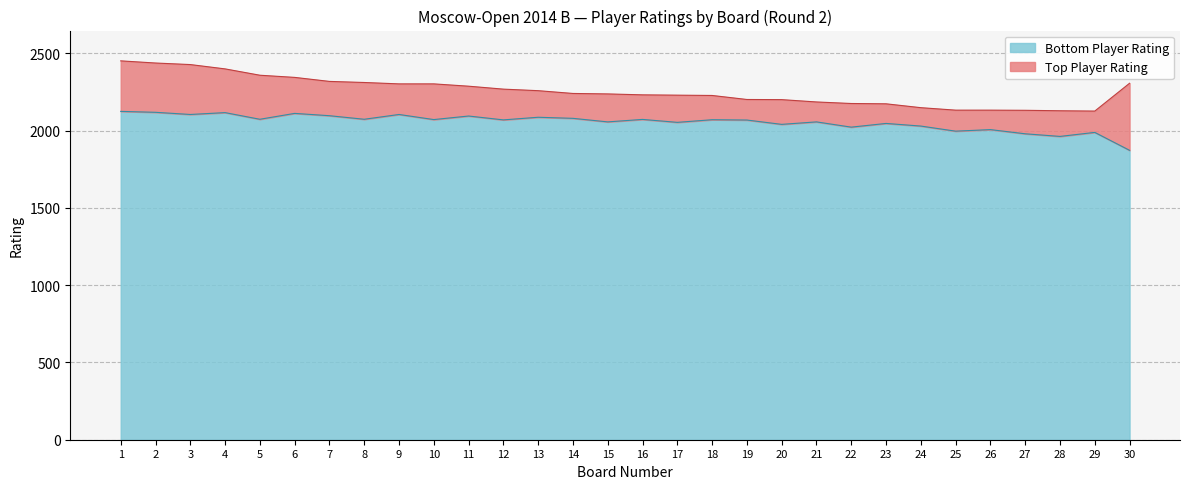

Which series changed the most between 25 and 29?

Bottom Player Rating